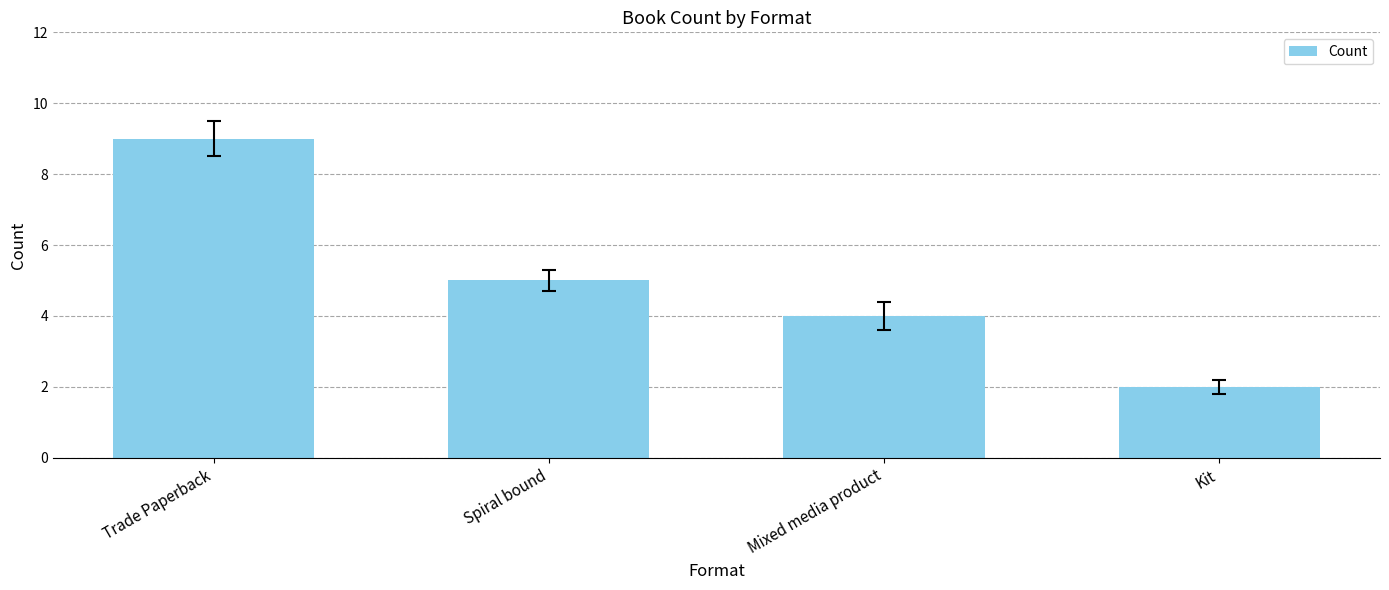

What is the difference between the maximum and second lowest values?

5